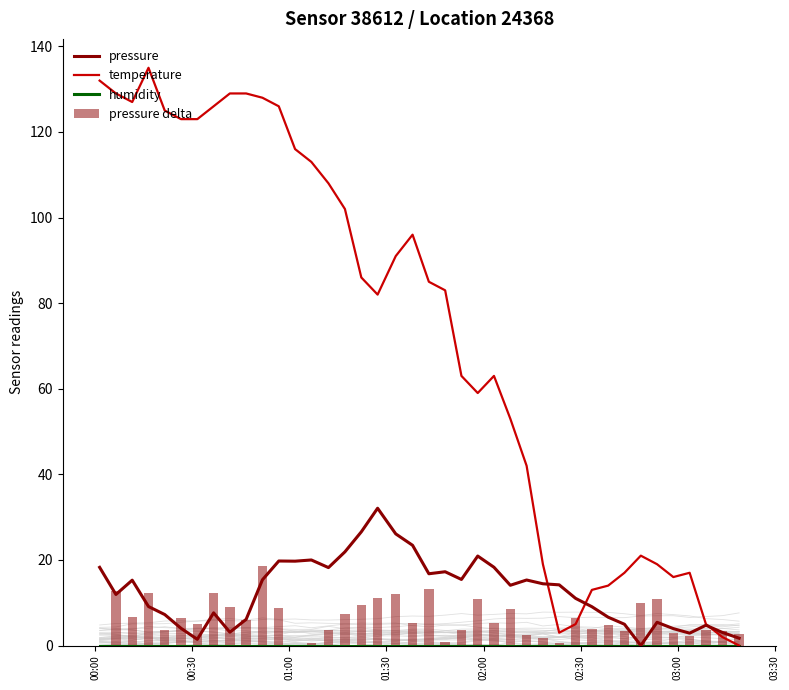

Reading left to right, what are all the values shown in this chart?

pressure: 18.3	11.9	15.3	9.1	7.2	4.0	1.4	7.6	3.1	6.1	15.4	19.8	19.7	20.0	18.2	21.9	26.6	32.1	26.1	23.4	16.8	17.2	15.4	20.9	18.3	14.1	15.3	14.4	14.2	11.0	9.1	6.6	5.0	0.0	5.4	3.9	2.9	4.7	3.1	1.7
temperature: 132.0	129.0	127.0	135.0	125.0	123.0	123.0	126.0	129.0	129.0	128.0	126.0	116.0	113.0	108.0	102.0	86.0	82.0	91.0	96.0	85.0	83.0	63.0	59.0	63.0	53.0	42.0	19.0	3.0	5.0	13.0	14.0	17.0	21.0	19.0	16.0	17.0	5.0	2.0	0.0
humidity: 0.0	0.0	0.0	0.0	0.0	0.0	0.0	0.0	0.0	0.0	0.0	0.0	0.0	0.0	0.0	0.0	0.0	0.0	0.0	0.0	0.0	0.0	0.0	0.0	0.0	0.0	0.0	0.0	0.0	0.0	0.0	0.0	0.0	0.0	0.0	0.0	0.0	0.0	0.0	0.0
pressure delta: 0.0	12.7	6.7	12.3	3.7	6.4	5.1	12.4	9.1	6.0	18.5	8.8	0.1	0.6	3.6	7.4	9.4	11.0	12.0	5.3	13.3	0.9	3.6	10.9	5.2	8.4	2.5	1.8	0.5	6.3	3.9	4.9	3.3	9.9	10.9	3.0	2.1	3.7	3.3	2.7